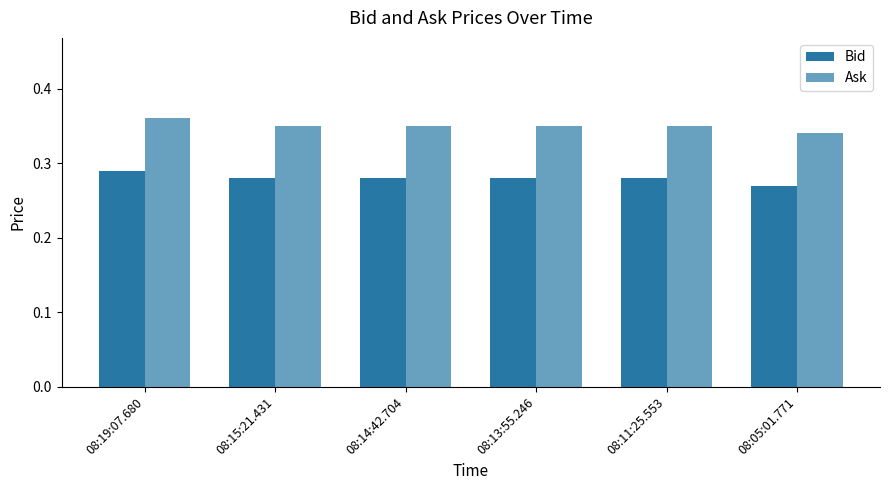

What is the difference between the highest and lowest values at 08:19:07.680?

0.1